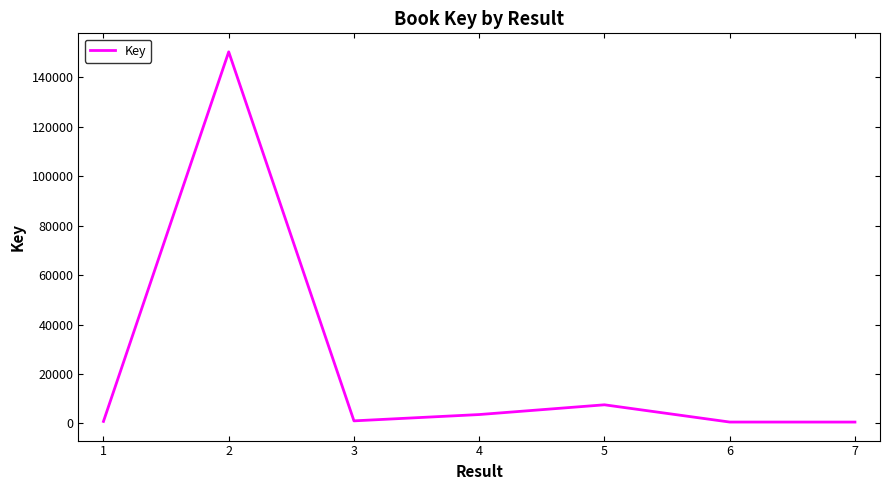

Does the chart have visible grid lines?

No